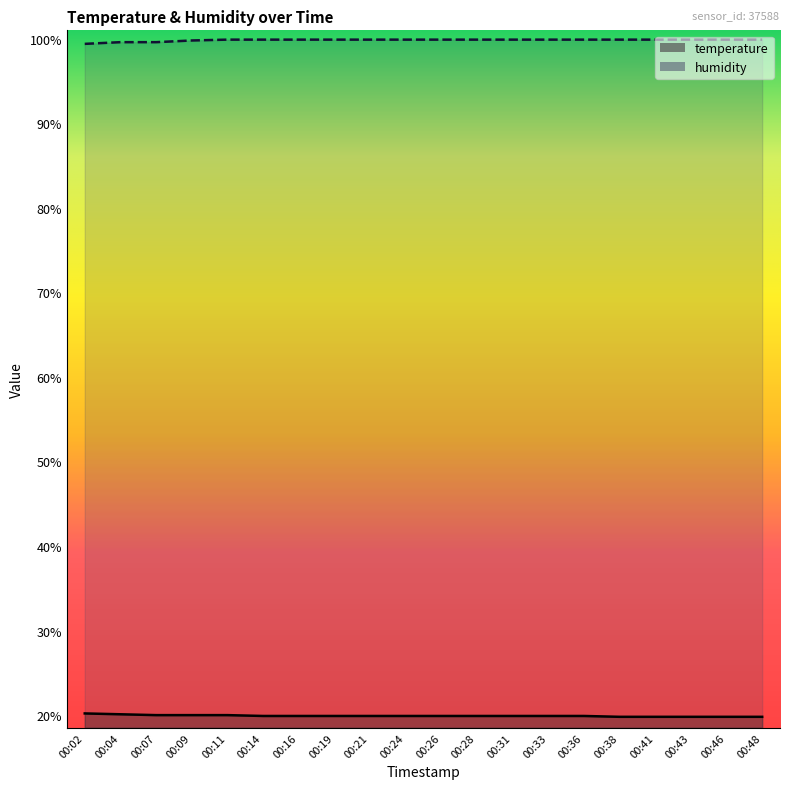

True or false: temperature and humidity intersect in this chart.

False